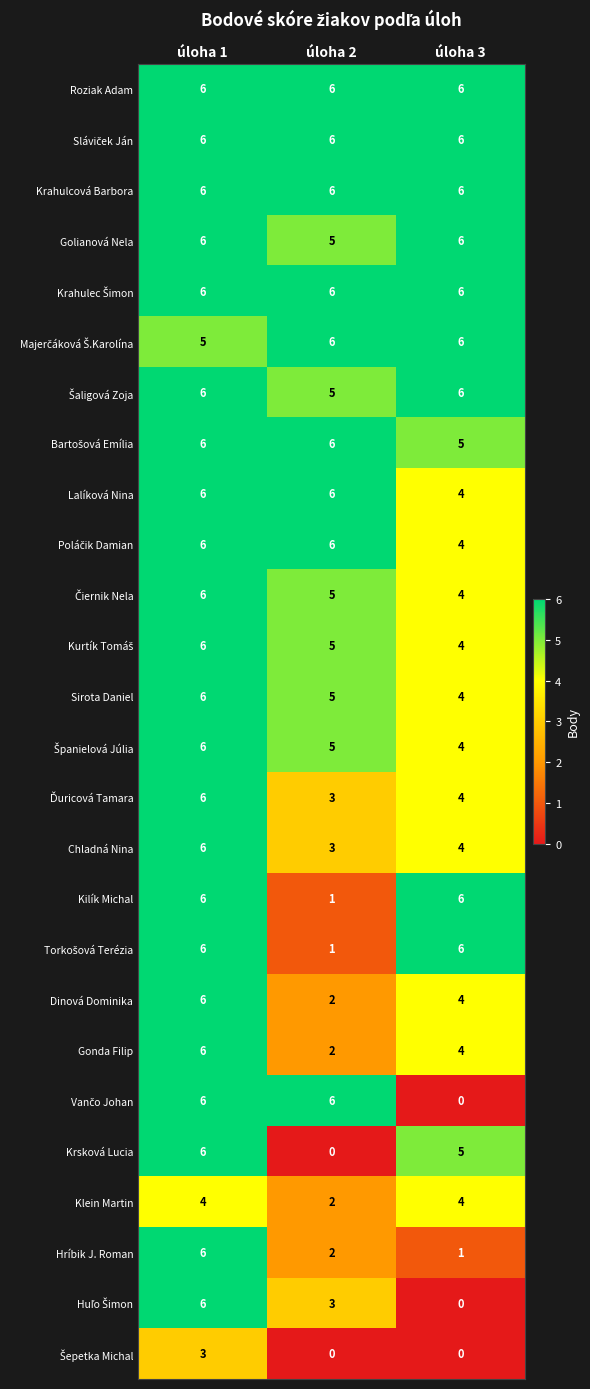

The value of Golianová Nela at úloha 3 is 6. True or false?

True